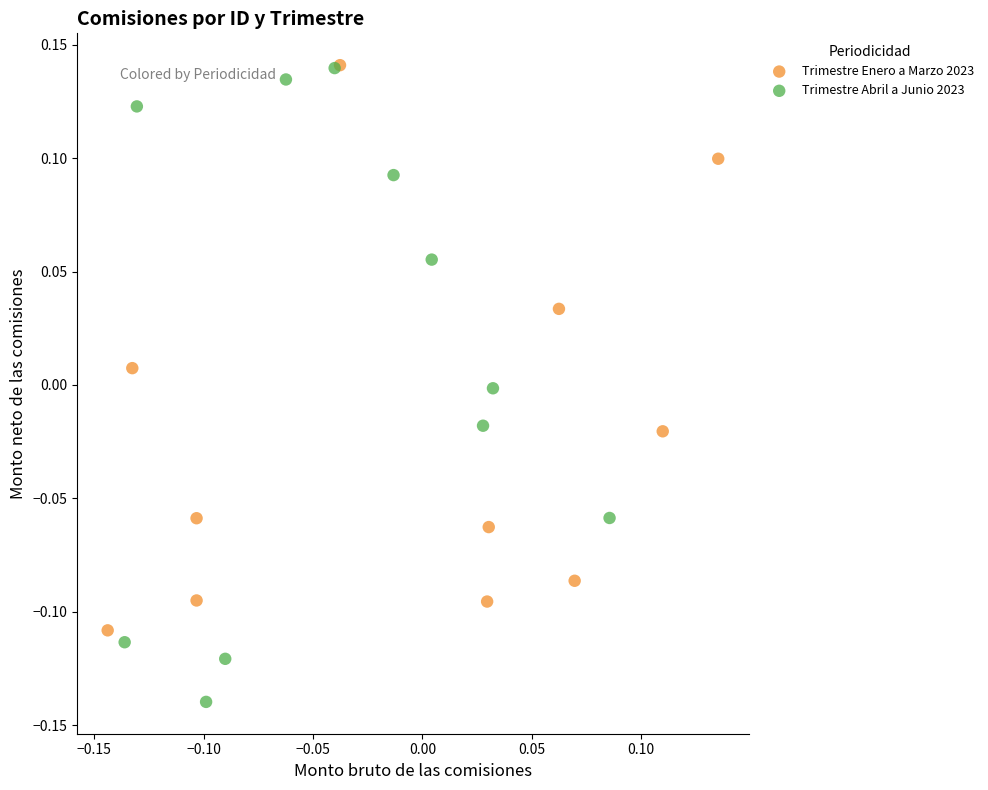

What are all the series names shown in the legend?

Trimestre Enero a Marzo 2023, Trimestre Abril a Junio 2023